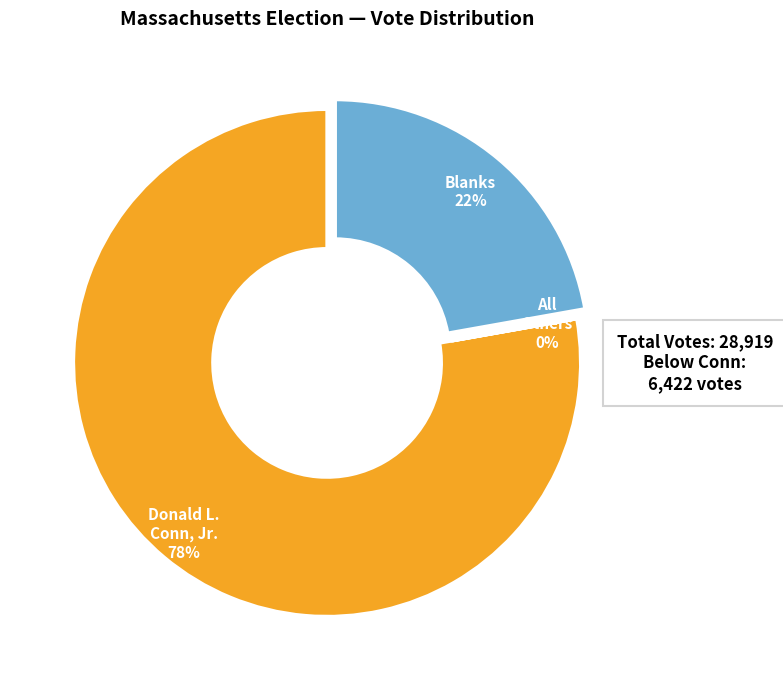

To the nearest percent, what is the average slice percentage?

33%